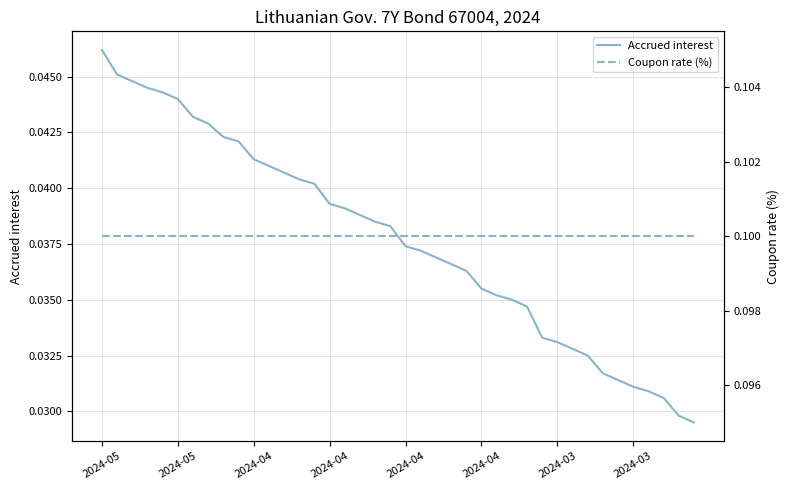

How many lines are shown in the chart?

2